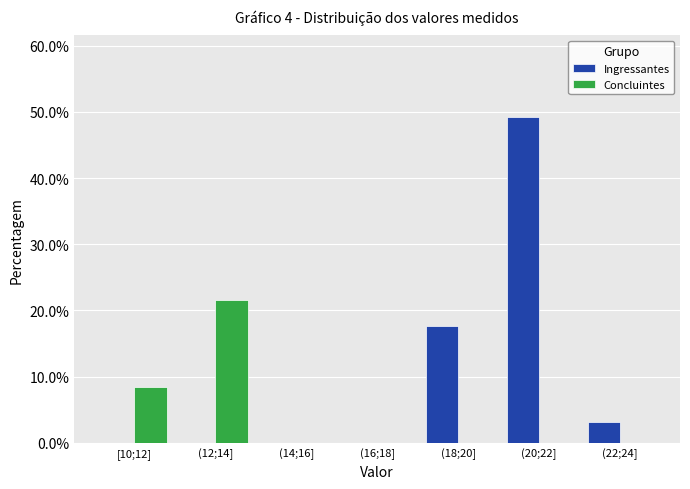

Reading left to right, transcribe all the data shown in this chart.

Ingressantes: [10;12]=0.0	(12;14]=0.0	(14;16]=0.0	(16;18]=0.0	(18;20]=17.7	(20;22]=49.2	(22;24]=3.1
Concluintes: [10;12]=8.5	(12;14]=21.5	(14;16]=0.0	(16;18]=0.0	(18;20]=0.0	(20;22]=0.0	(22;24]=0.0